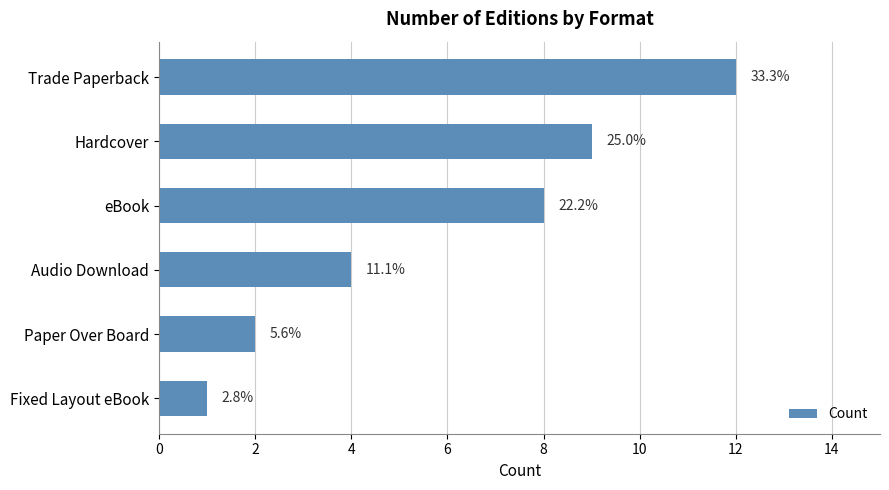

How many bars are there in total?

6